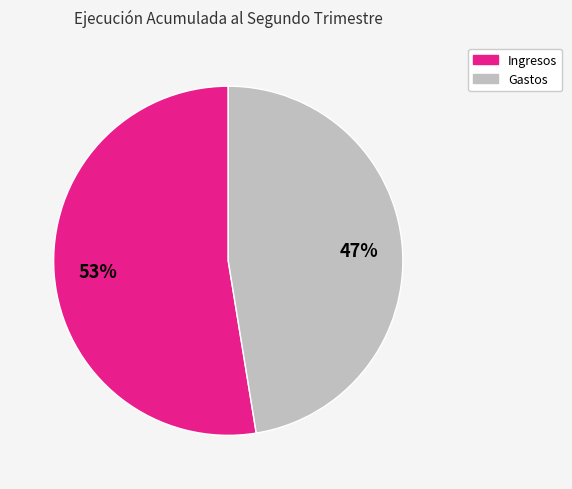

Is the sum of Gastos and Ingresos greater than half?

Yes